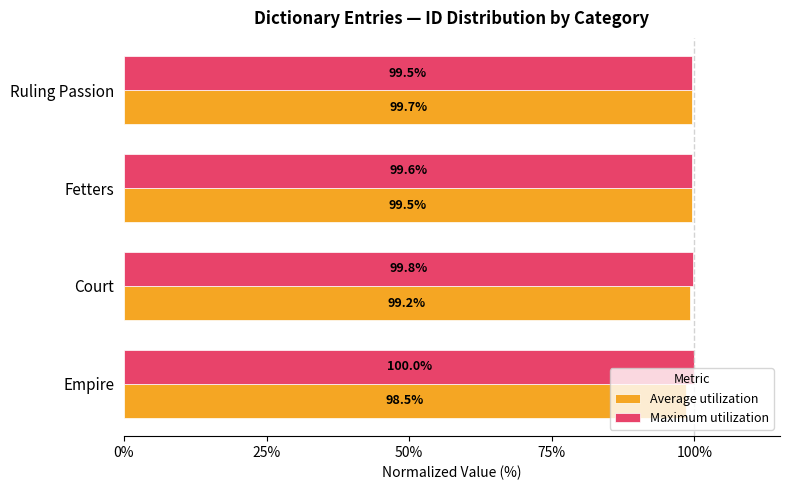

At which category is the sum across all series the highest?

Ruling Passion